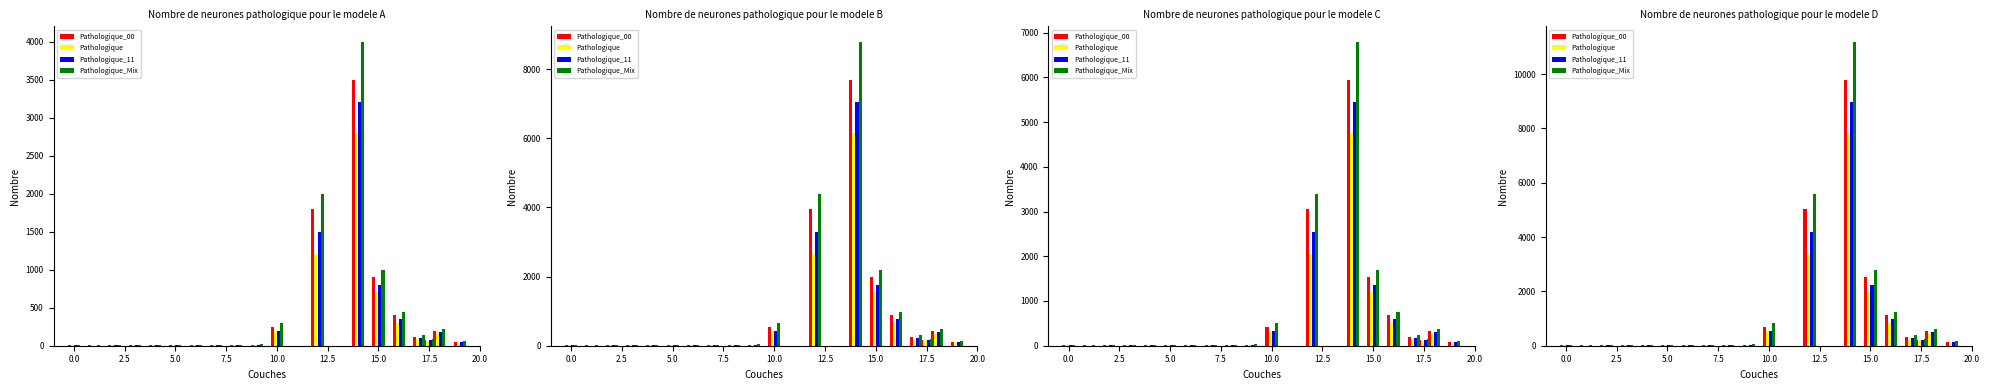

Rank the series by their average value, from highest to lowest.

Pathologique_Mix, Pathologique_00, Pathologique_11, Pathologique